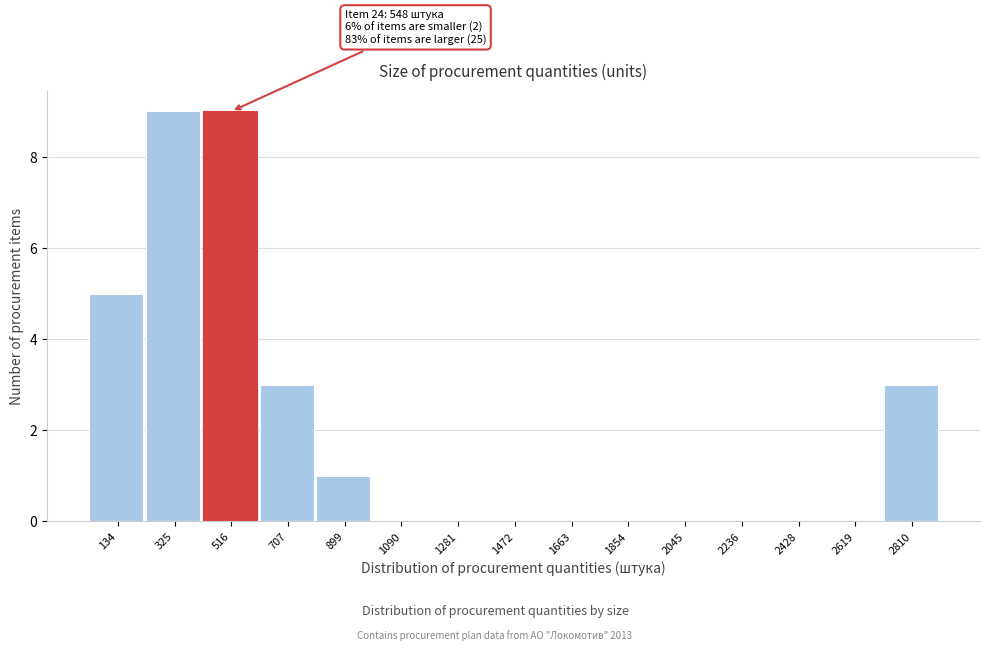

Reading left to right, list all the values displayed in this chart.

134=5	325=9	516=9	707=3	899=1	1090=0	1281=0	1472=0	1663=0	1854=0	2045=0	2236=0	2428=0	2619=0	2810=3